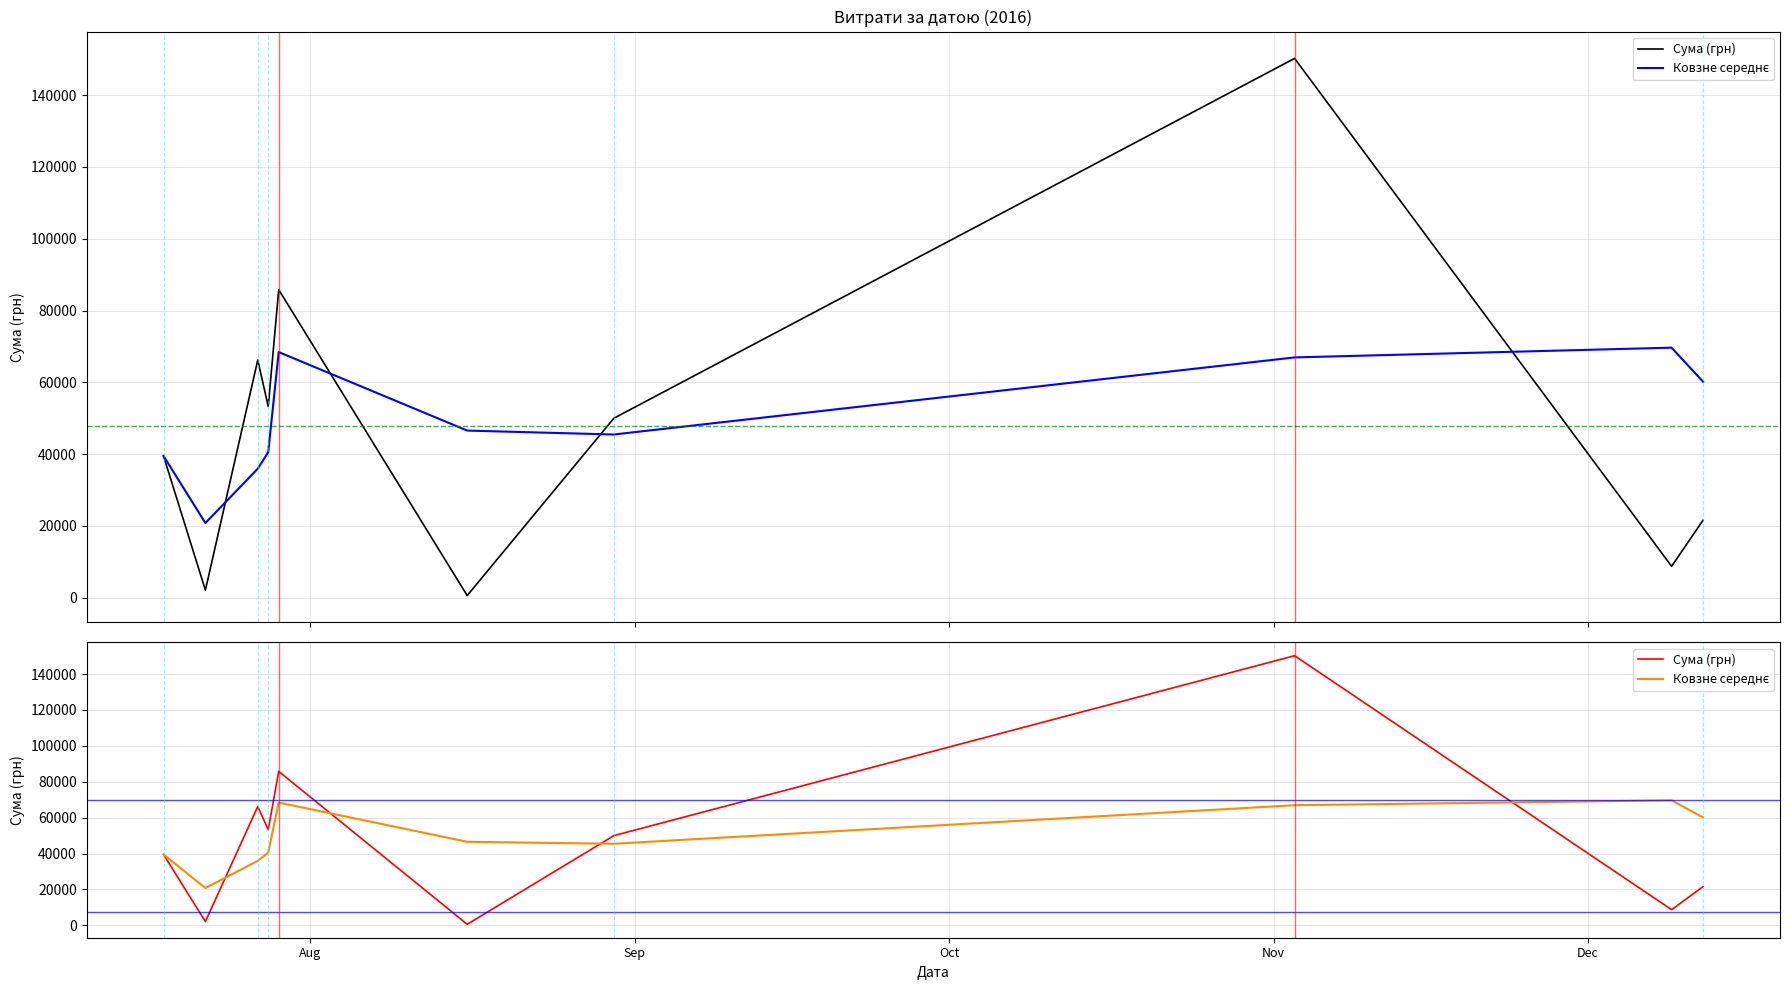

List the series in order of their overall mean, highest first.

Ковзне середнє, Сума (грн)